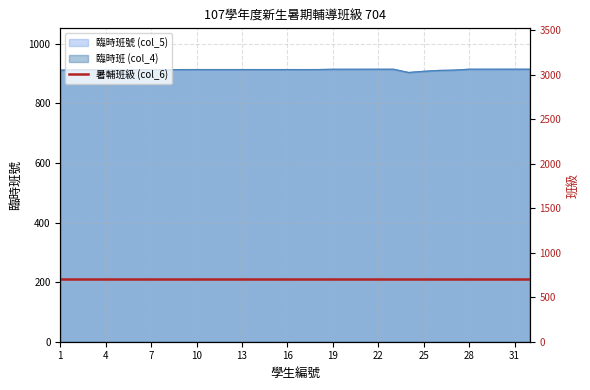

In 臨時班號 (col_5), how many points are lower than both neighbors (excluding endpoints)?

1